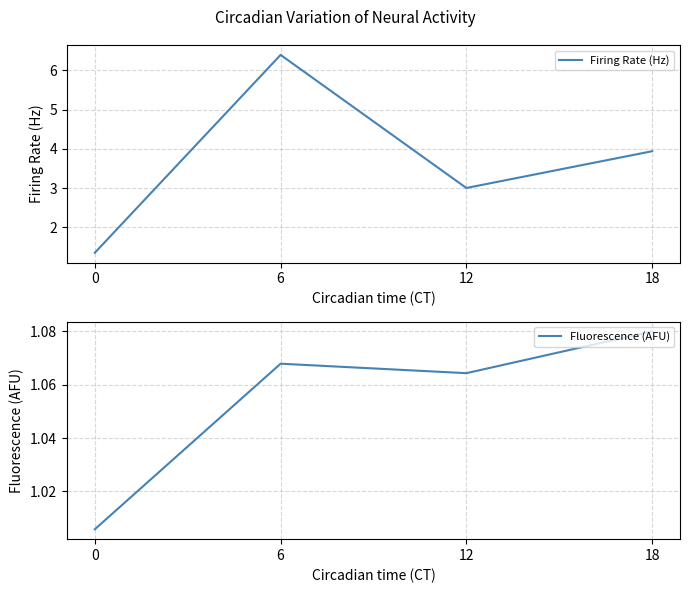

At 12, list the series in order from smallest to largest.

Fluorescence (AFU), Firing Rate (Hz)